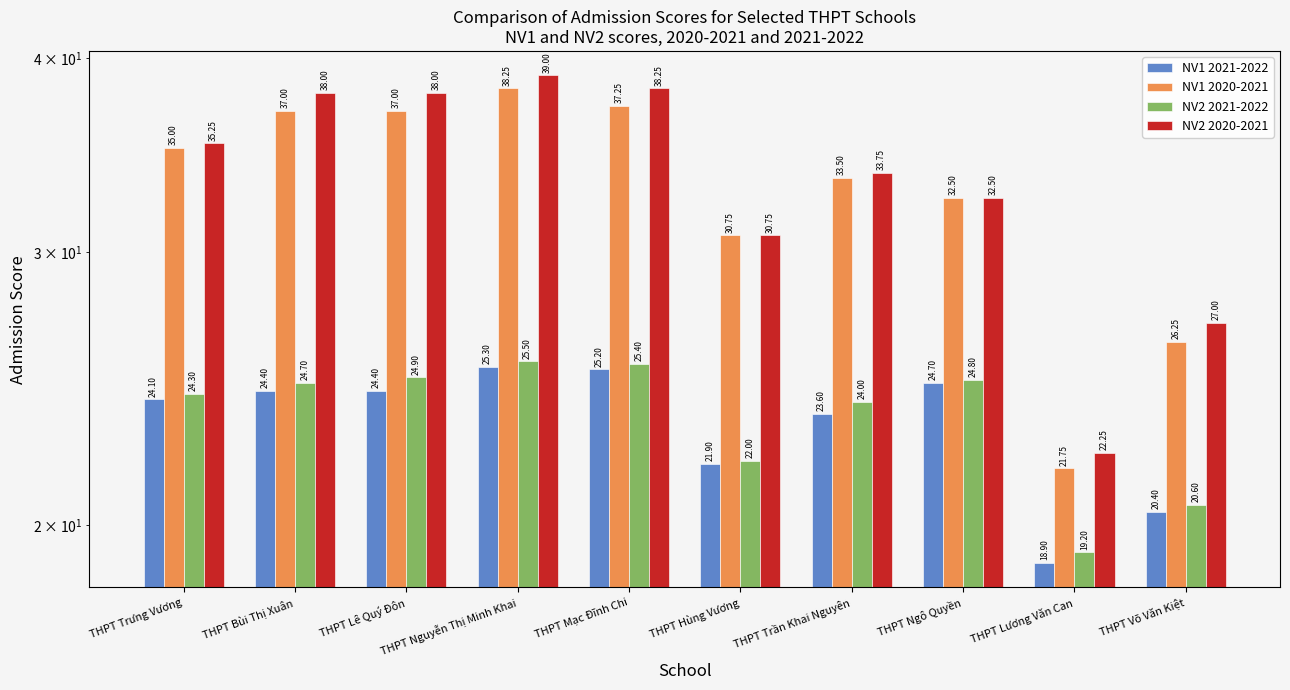

At which category is the sum across all series the highest?

THPT Nguyễn Thị Minh Khai